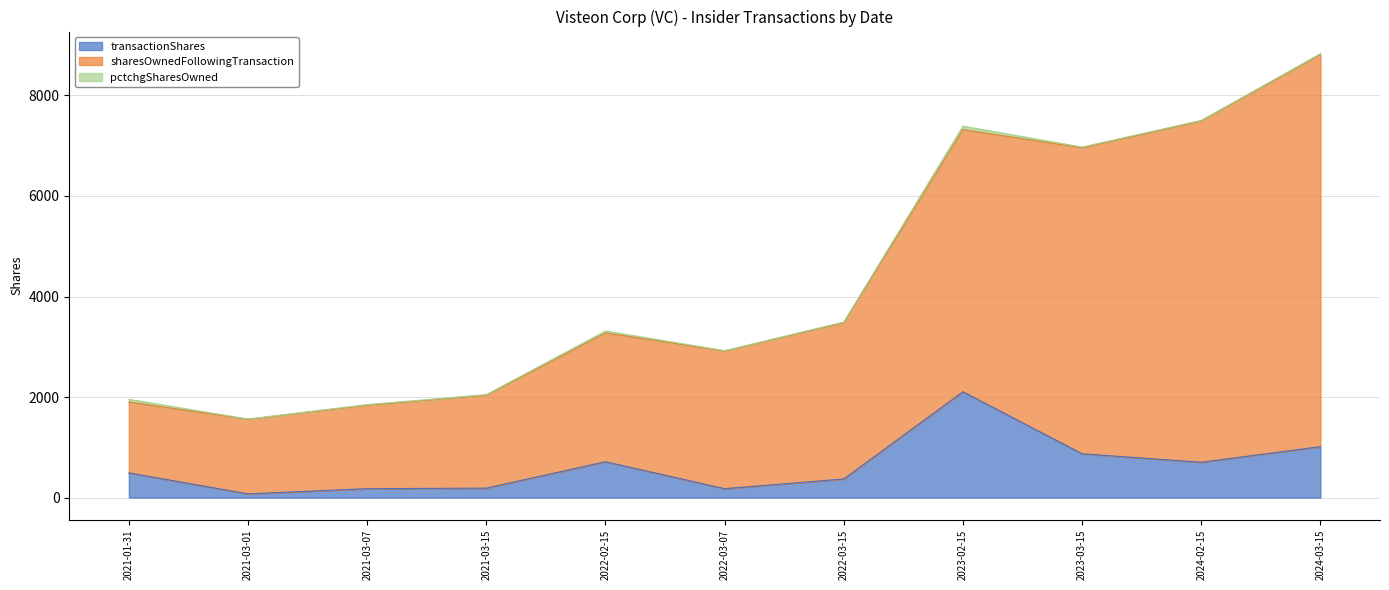

At which label does sharesOwnedFollowingTransaction reach its peak?

2024-03-15